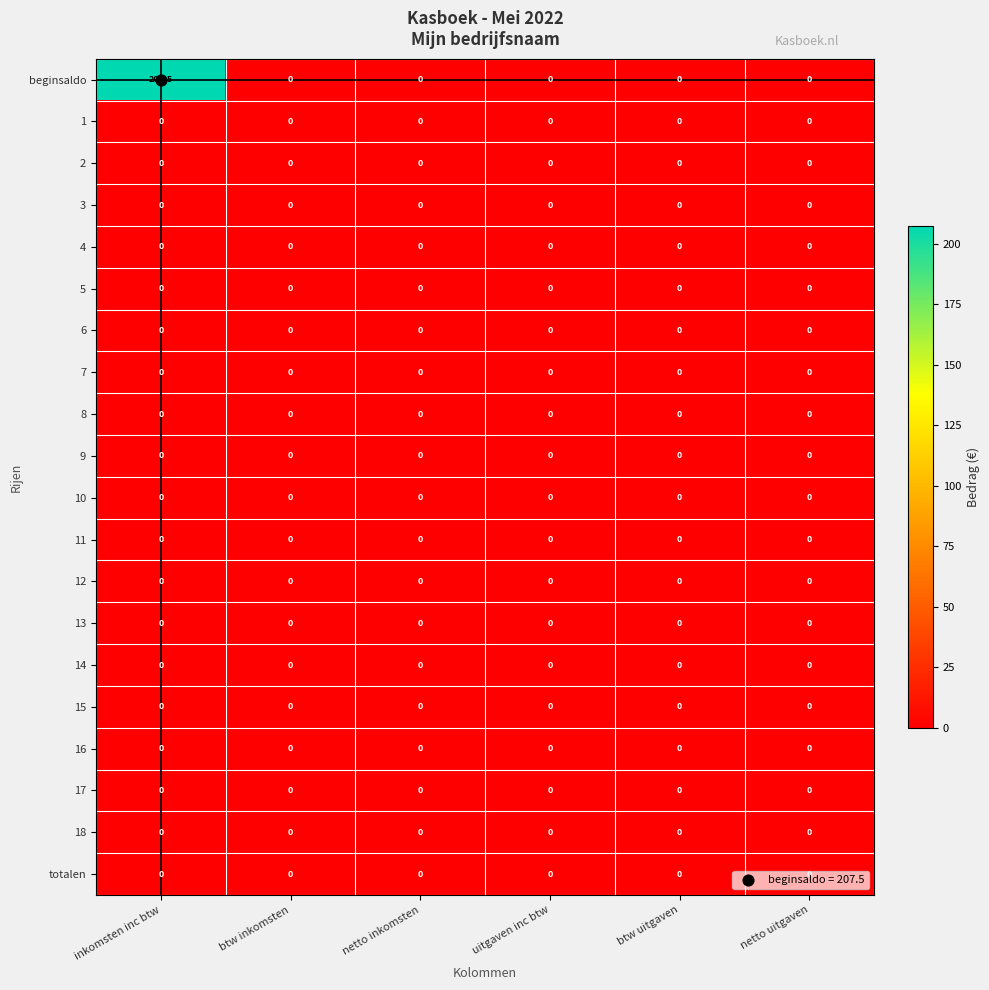

Which series has the widest spread of values?

beginsaldo